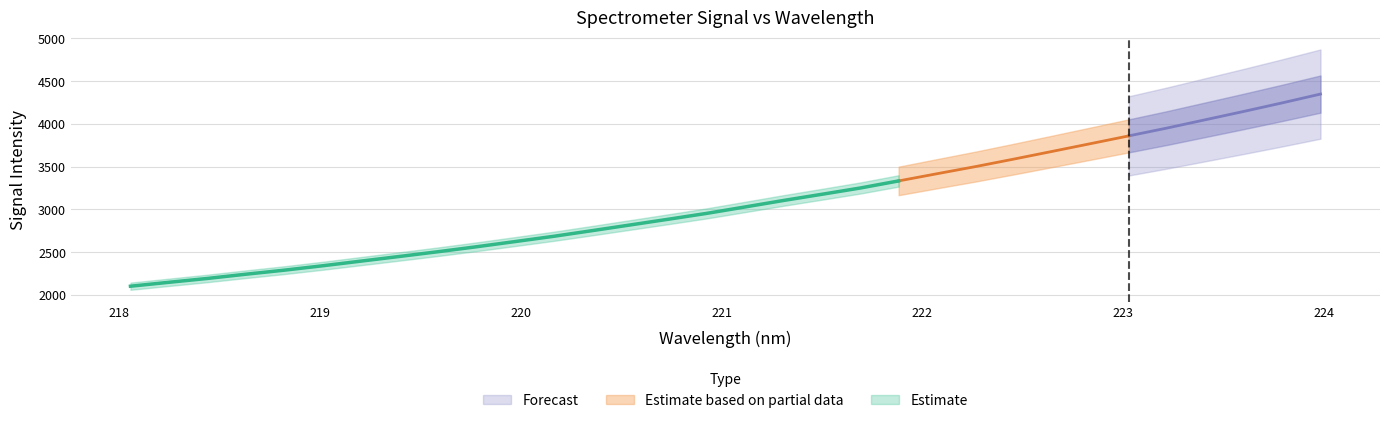

The value of Estimate at 223.7895 is 4245.4. True or false?

True